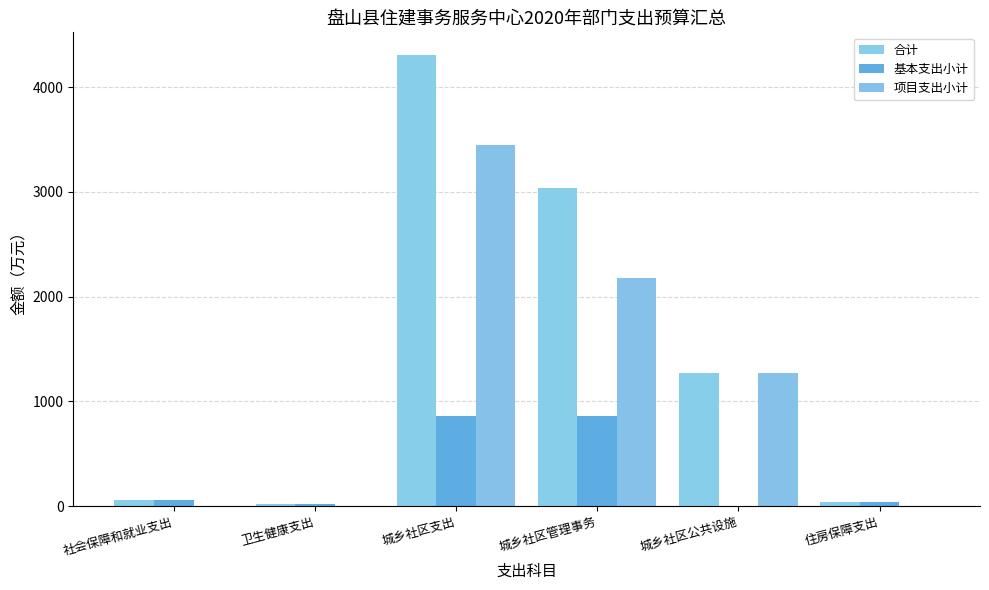

What is the difference between the highest and lowest values at 住房保障支出?

38.1